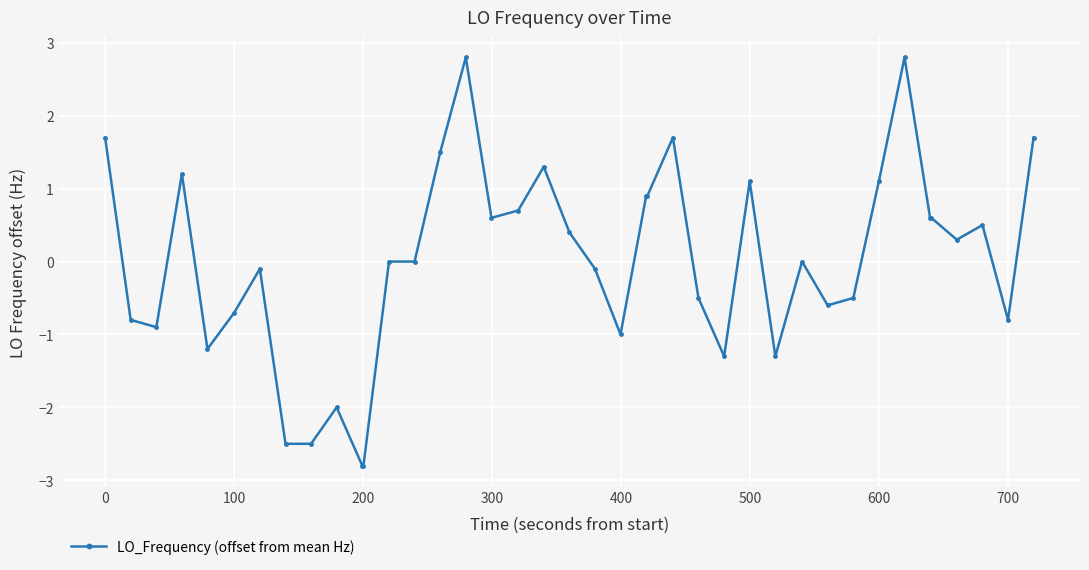

What is the smallest value displayed?

-2.8